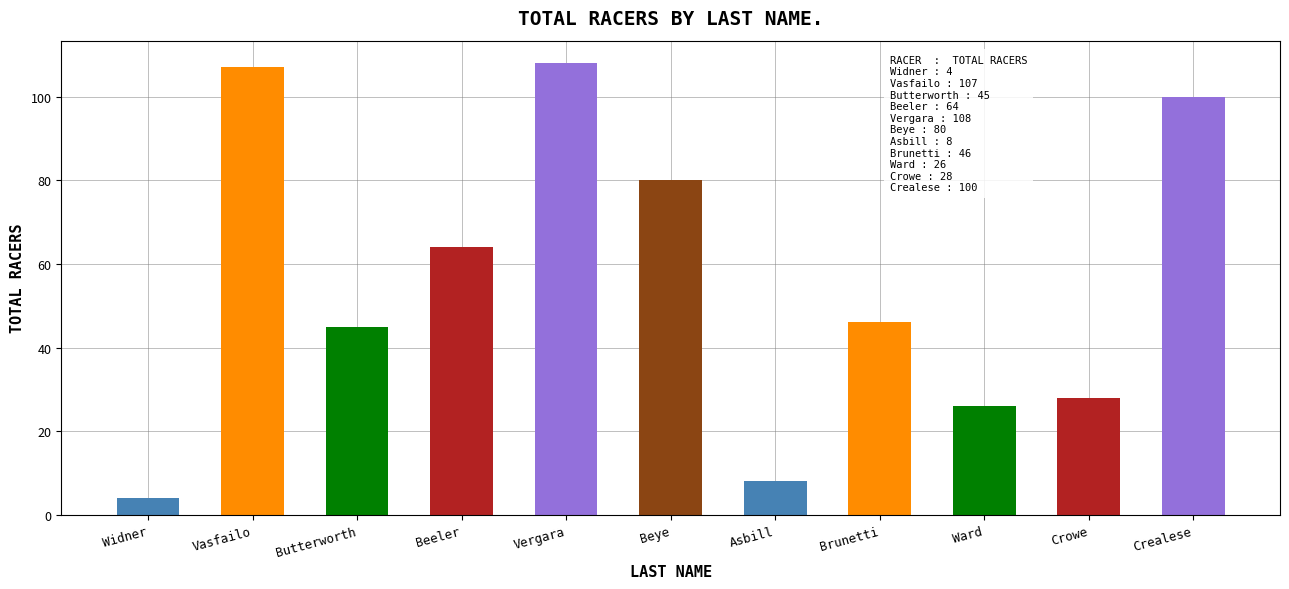

List the labels in order of value, smallest first.

Widner, Asbill, Ward, Crowe, Butterworth, Brunetti, Beeler, Beye, Crealese, Vasfailo, Vergara